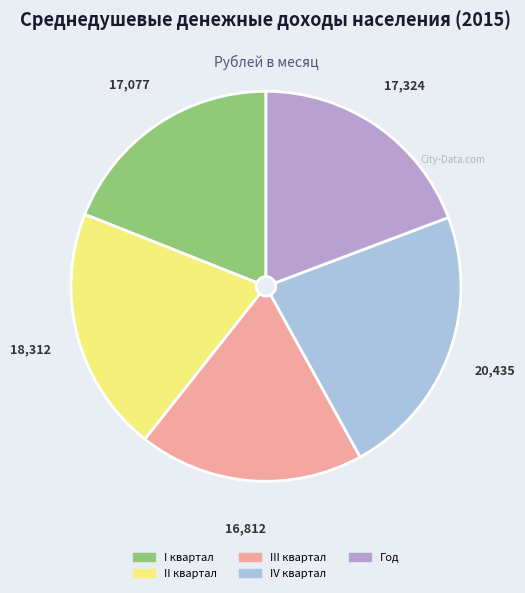

Is it true that Год is 19% of the pie?

True